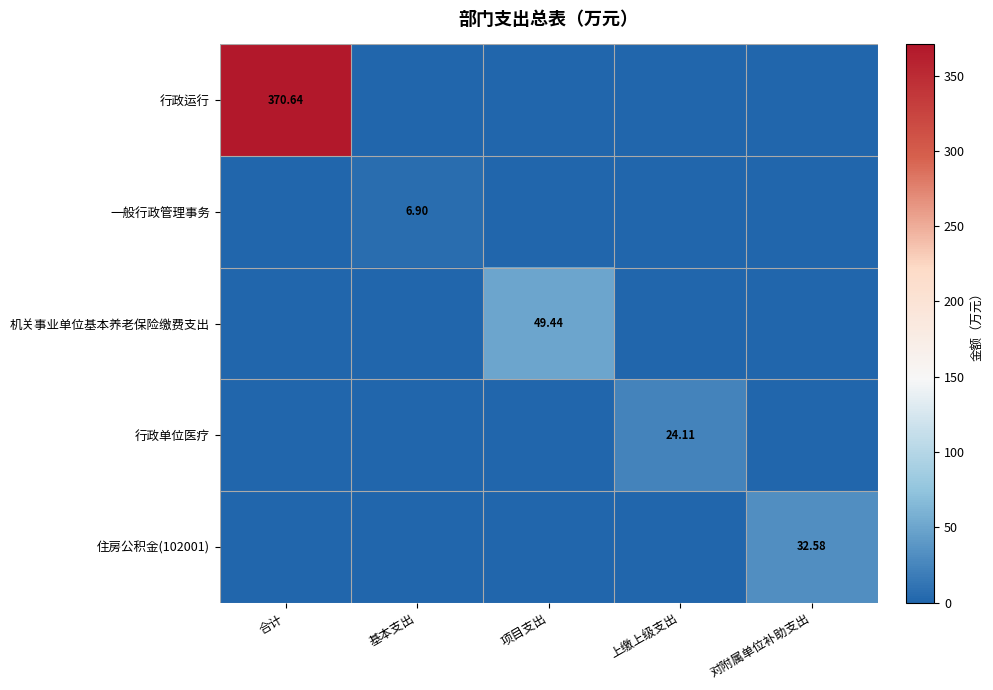

Count the number of categories in the chart.

5